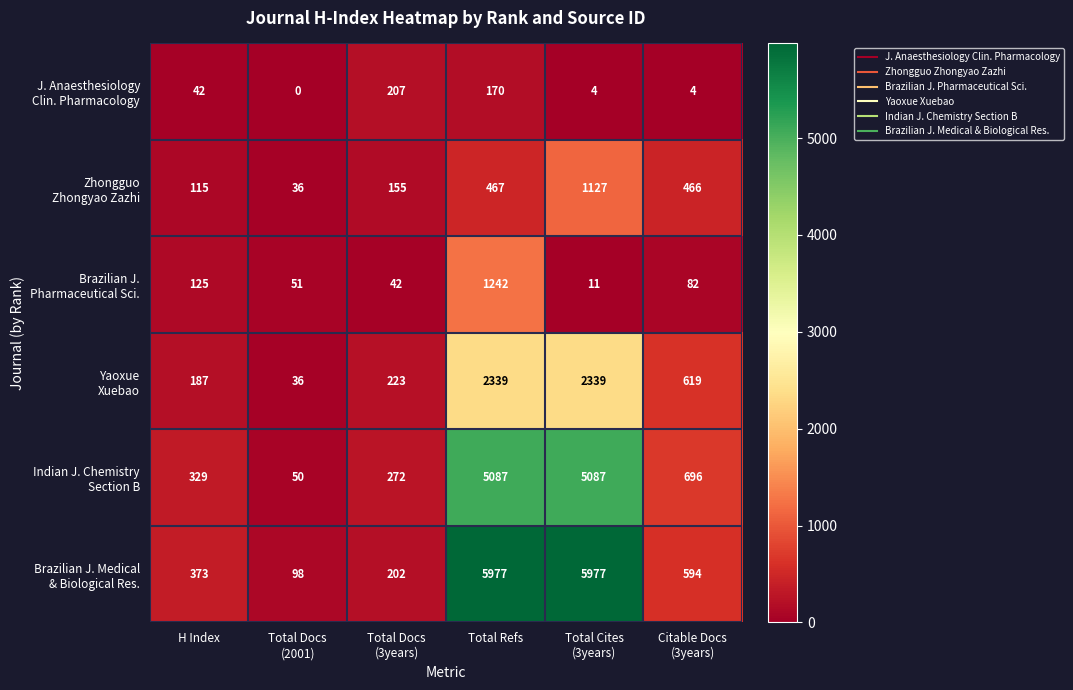

What is the greatest value displayed?

5977